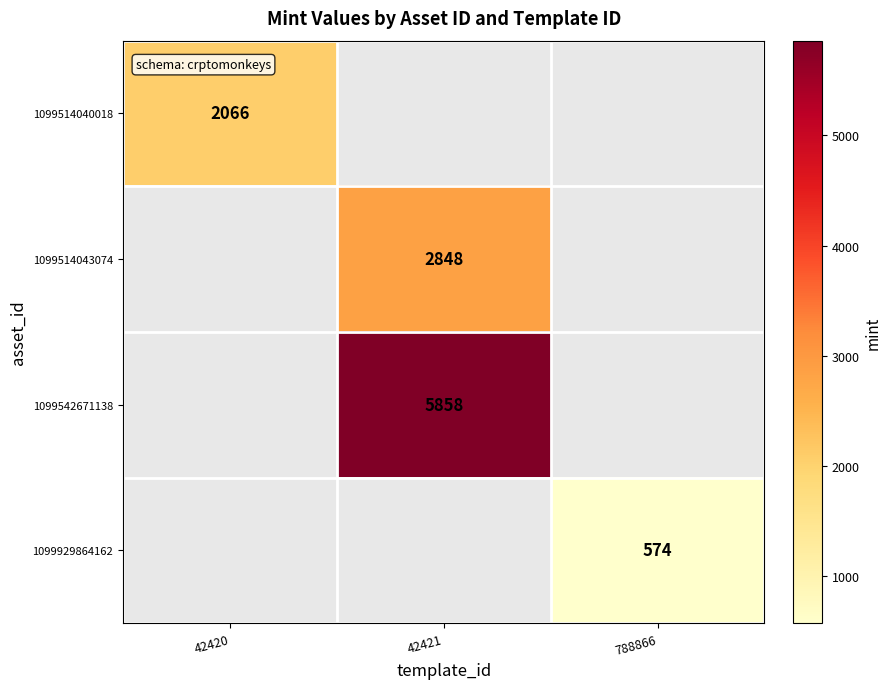

The value of 1099514043074 at 42421 is 2848. True or false?

True